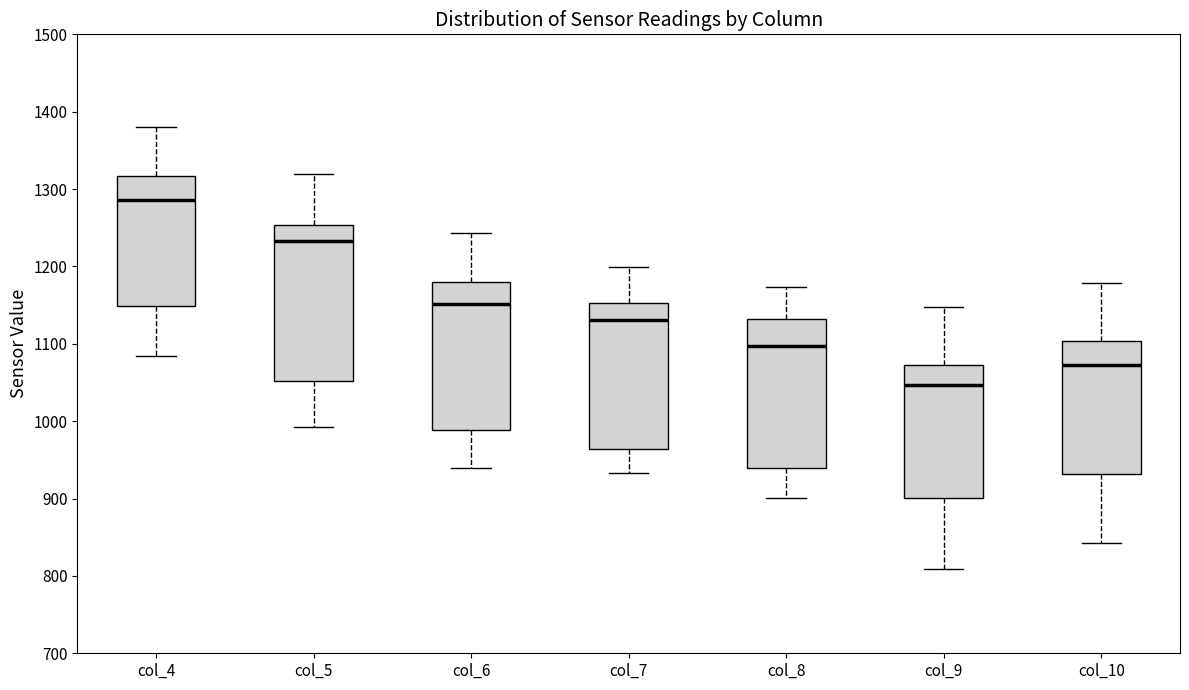

Reading left to right, read every box against the y-axis: the position of its median line, the range the box covers, and the ends of its whiskers. The values are not printed on the chart, so give them approximately, as read against the axis.

col_4: median 1290, box 1150 to 1320, whiskers 1080 to 1380
col_5: median 1230, box 1050 to 1250, whiskers 990 to 1320
col_6: median 1150, box 990 to 1180, whiskers 940 to 1240
col_7: median 1130, box 960 to 1150, whiskers 930 to 1200
col_8: median 1100, box 940 to 1130, whiskers 900 to 1170
col_9: median 1050, box 900 to 1070, whiskers 810 to 1150
col_10: median 1070, box 930 to 1100, whiskers 840 to 1180